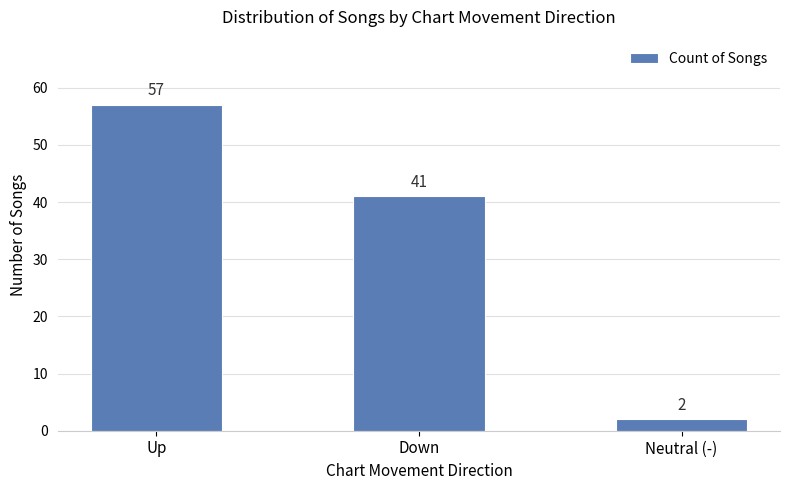

What is the ratio of the value at Down to the value at Up?

0.7